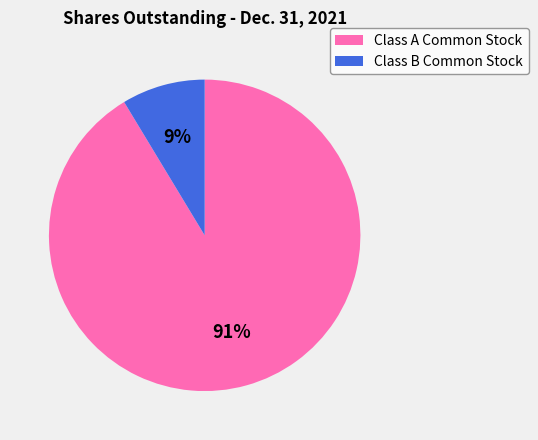

To the nearest percent, what is the average slice percentage?

50%